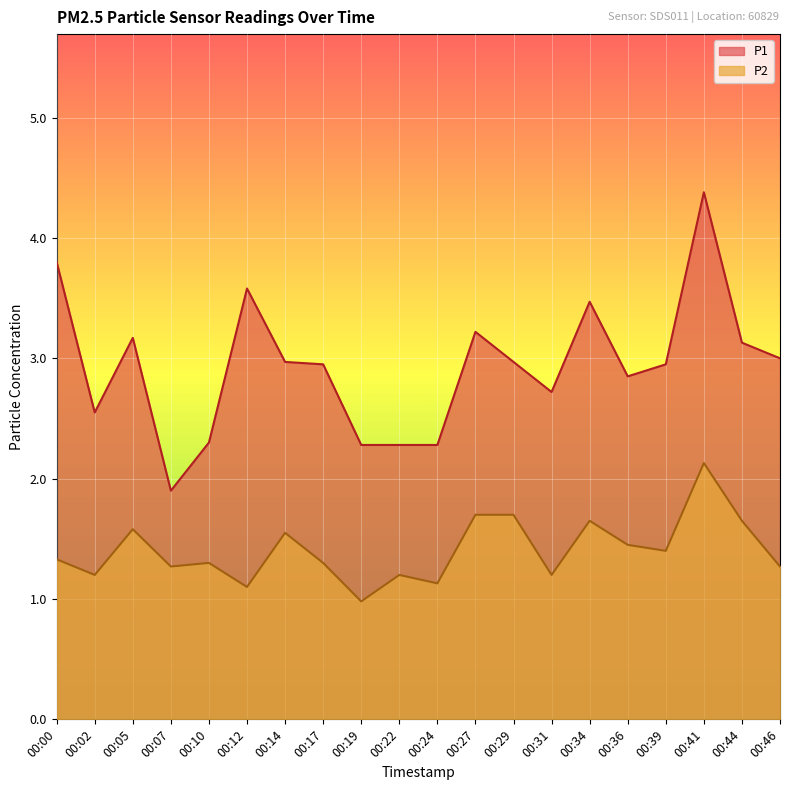

True or false: P1 and P2 intersect in this chart.

False